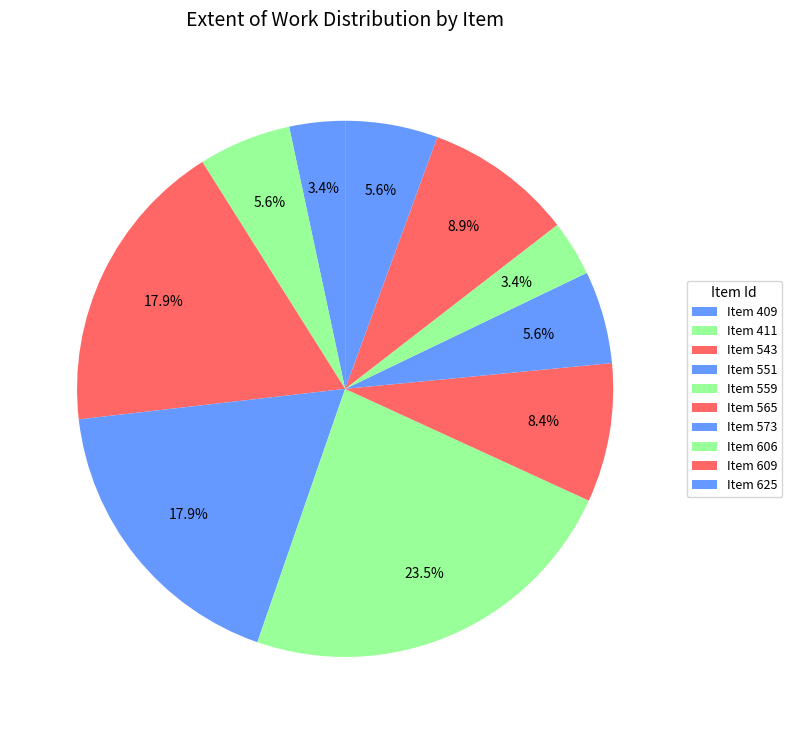

Which slice is the largest?

559